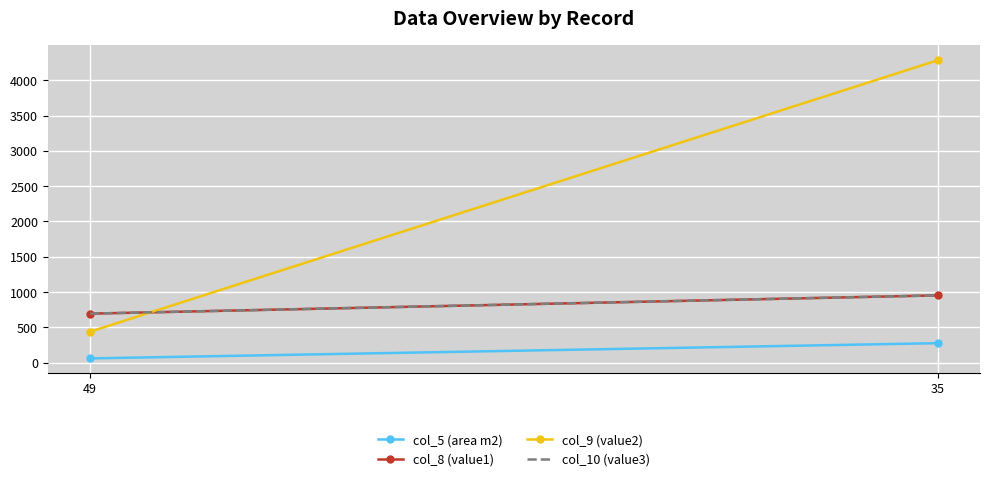

Reading right to left, transcribe all the data shown in this chart.

col_5 (area m2): 276.4	60.9
col_8 (value1): 953.5	694.8
col_9 (value2): 4281.9	439.1
col_10 (value3): 953.5	694.8